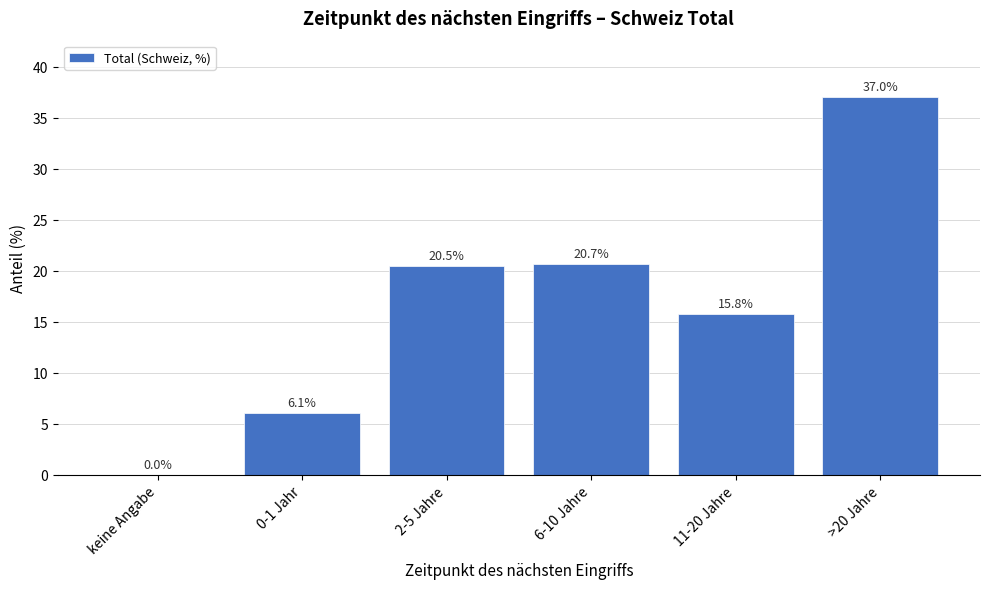

Reading left to right, extract all data points from this chart.

keine Angabe=0.0	0-1 Jahr=6.1	2-5 Jahre=20.5	6-10 Jahre=20.7	11-20 Jahre=15.8	>20 Jahre=37.0